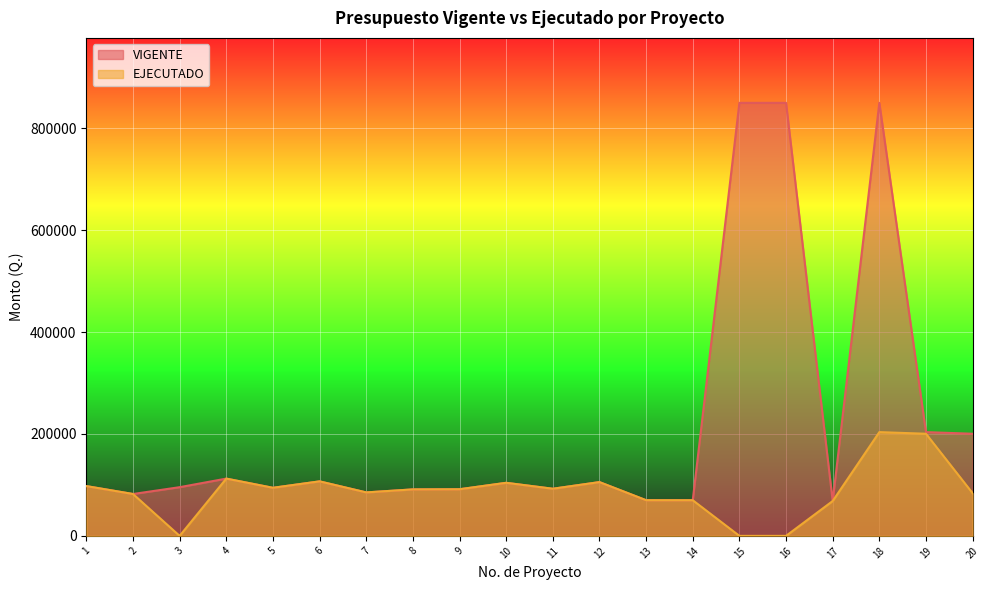

Reading right to left, extract all data points from this chart.

VIGENTE: 20=200472.0	19=203663.0	18=850000.0	17=68381.0	16=850000.0	15=850000.0	14=69990.0	13=70036.0	12=105581.0	11=92504.0	10=104149.0	9=91546.0	8=91229.0	7=85317.0	6=106998.0	5=94361.0	4=112406.0	3=95584.0	2=82204.0	1=97696.0
EJECUTADO: 20=83743.7	19=200471.0	18=203662.3	17=68380.9	16=0.0	15=0.0	14=69990.0	13=70036.0	12=105520.7	11=92503.8	10=104148.9	9=91545.6	8=91228.6	7=85317.0	6=106997.7	5=94360.2	4=112405.9	3=0.0	2=82203.3	1=97695.2